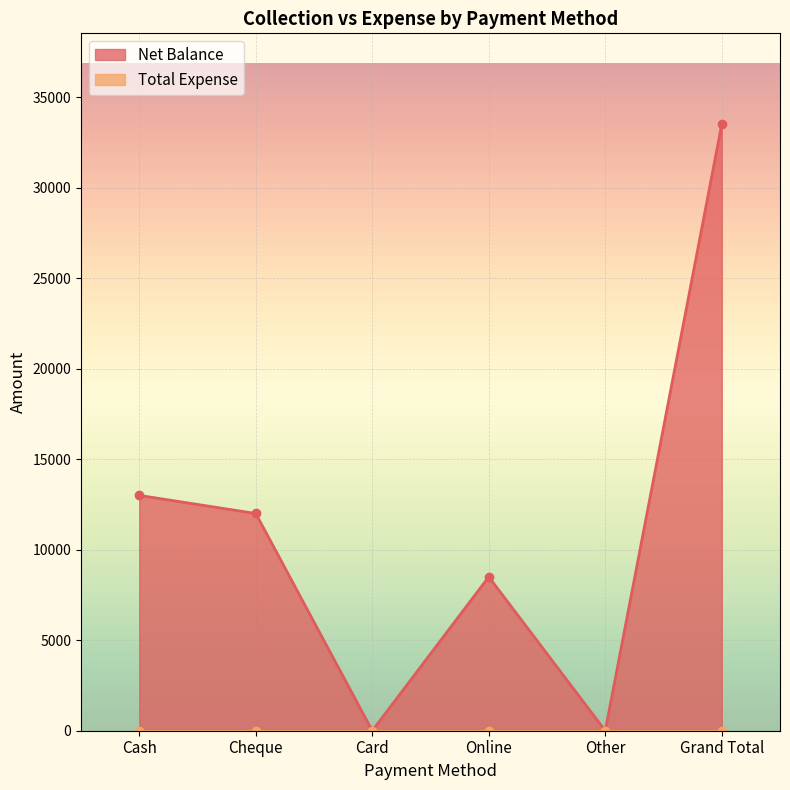

At which label is Net Balance closest to 16750?

Cash